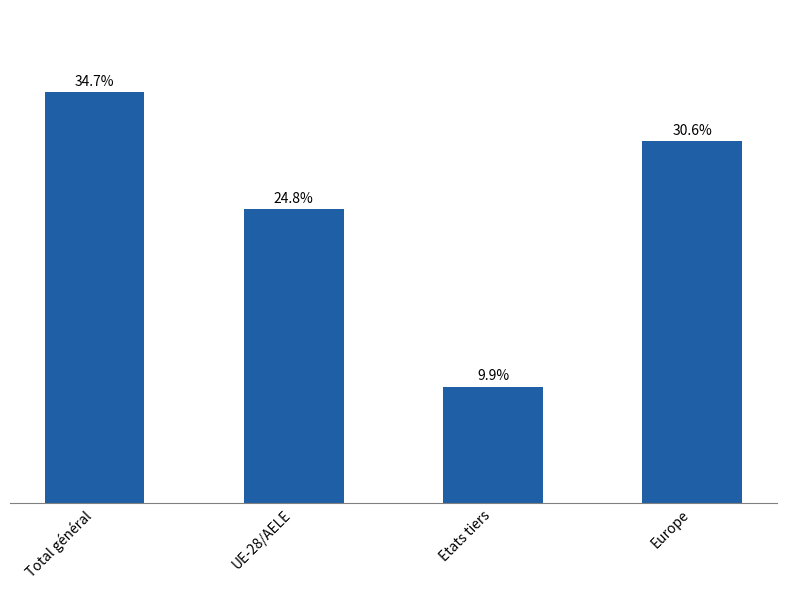

List the labels in order of value, smallest first.

Etats tiers, UE-28/AELE, Europe, Total général